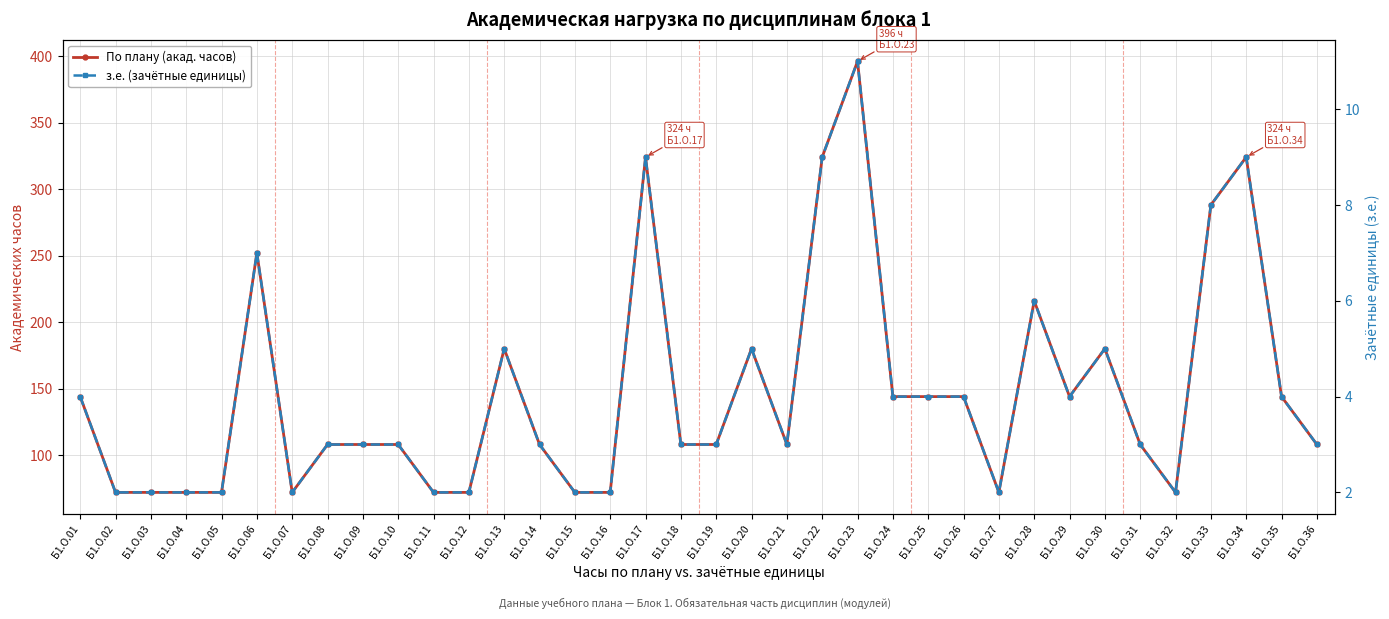

True or false: з.е. (зачётные единицы) and По плану (акад. часов) intersect in this chart.

False